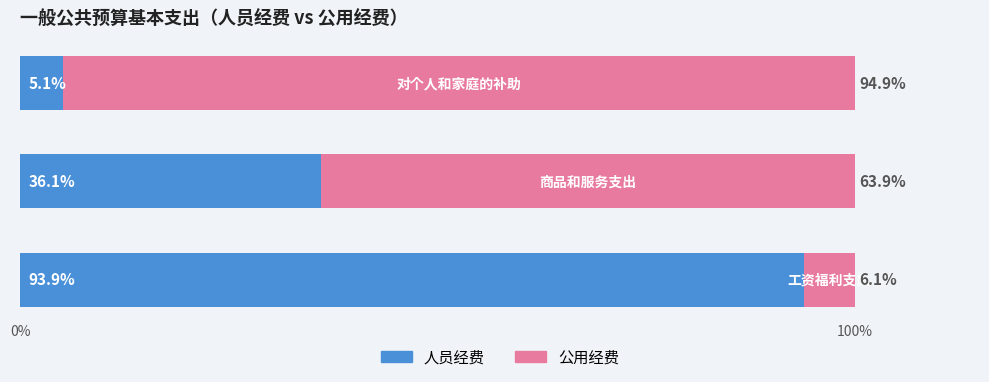

What is the sum of all 人员经费 values?

135.1